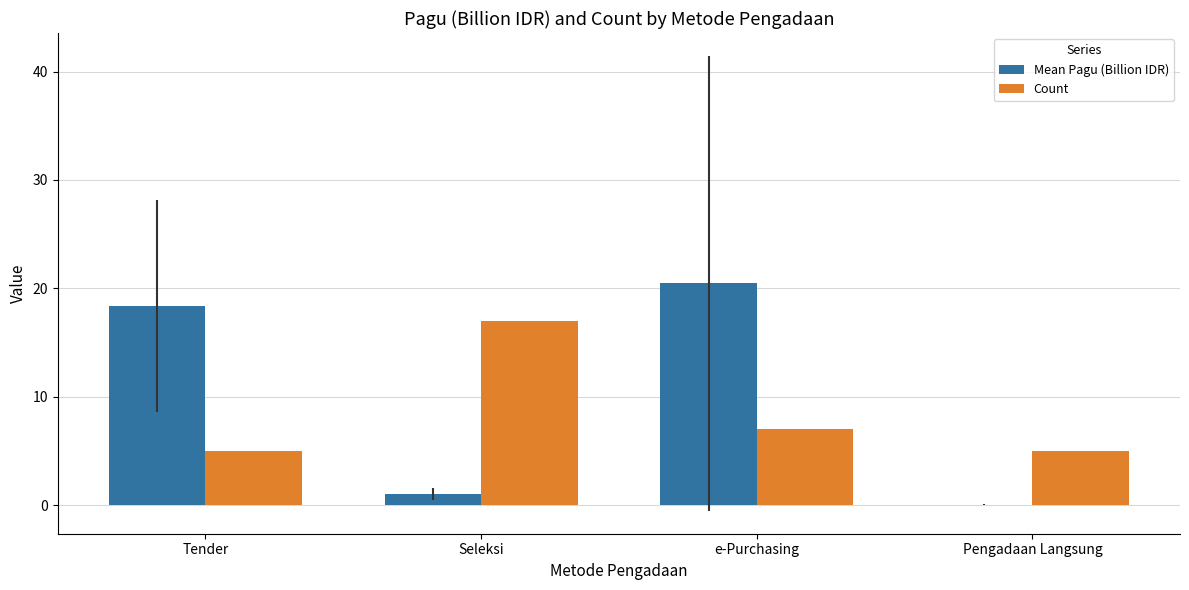

The value of Count at Pengadaan Langsung is 3.1. True or false?

False